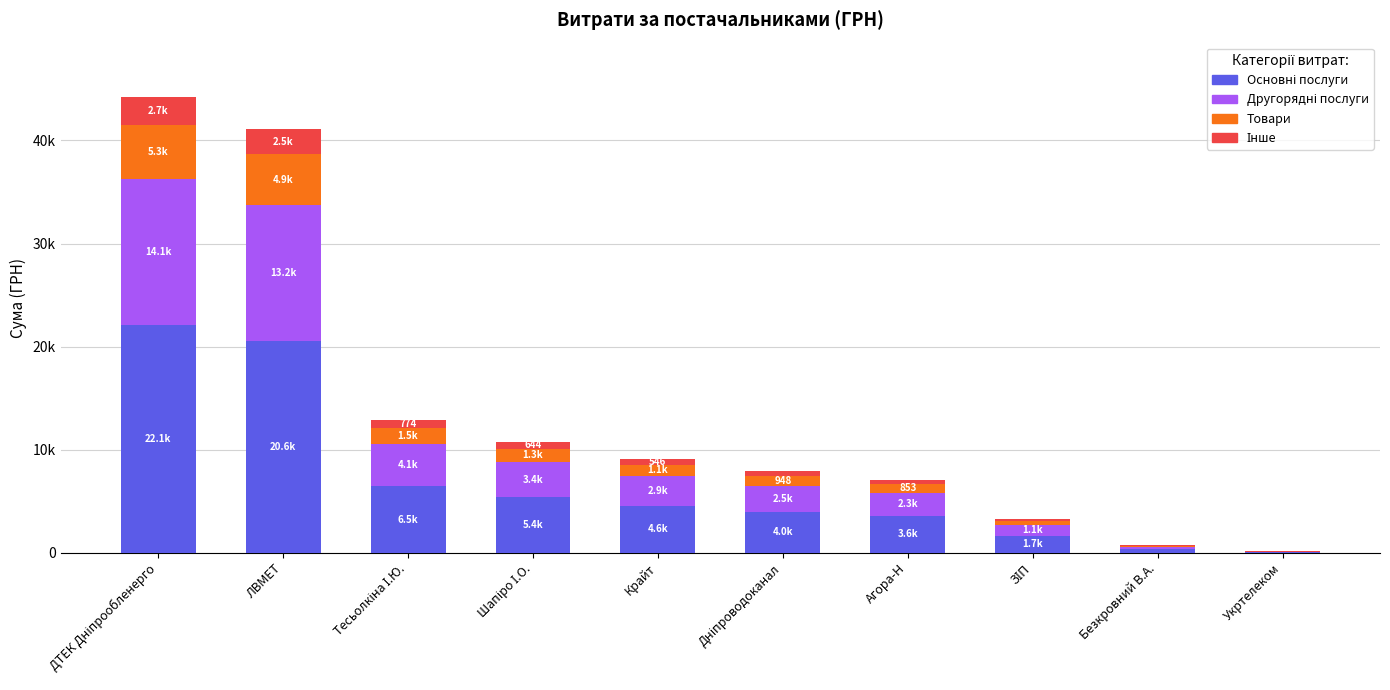

What is the difference between the Основні послуги values at Тесьолкіна І.Ю. and Шапіро І.О.?

1084.4